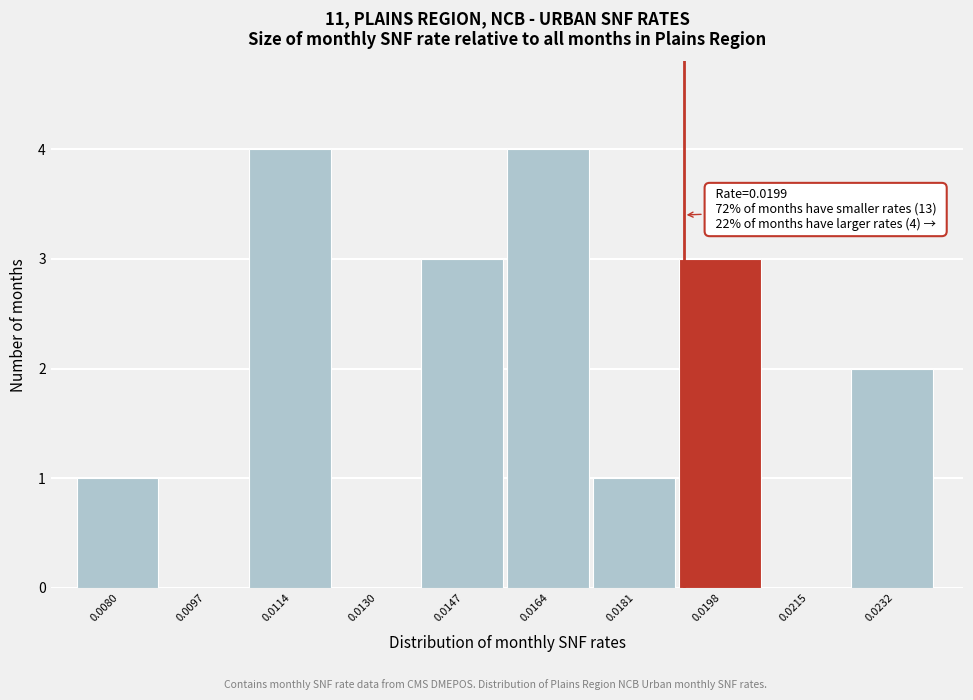

Reading left to right, transcribe all the data shown in this chart.

0.0080=1	0.0097=0	0.0114=4	0.0130=0	0.0147=3	0.0164=4	0.0181=1	0.0198=3	0.0215=0	0.0232=2